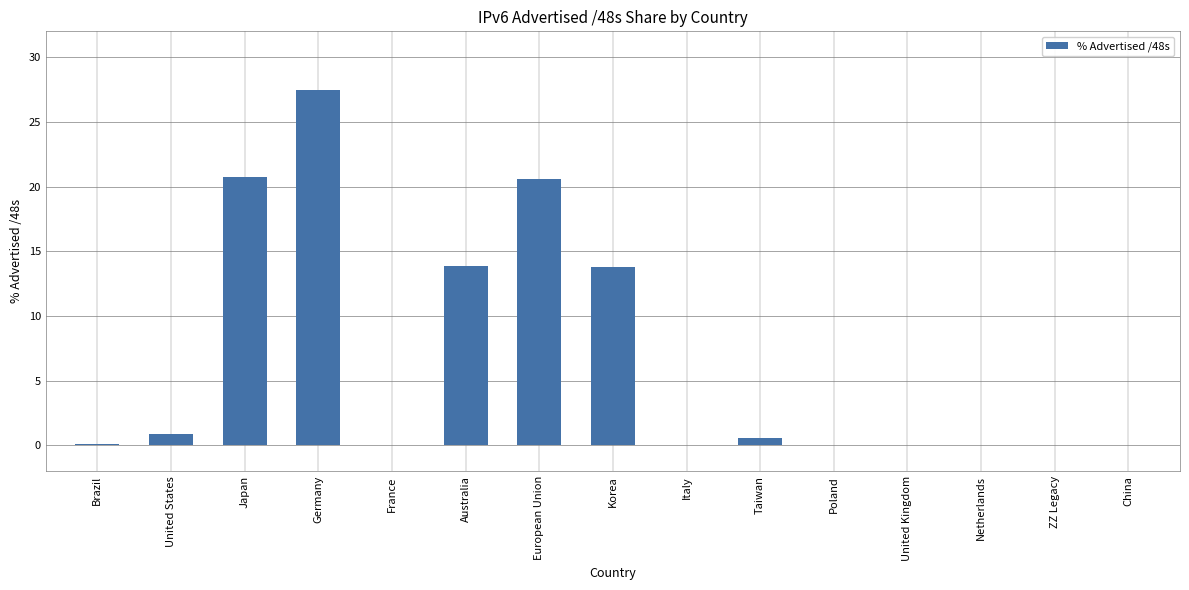

What is the maximum value shown in the chart?

27.5